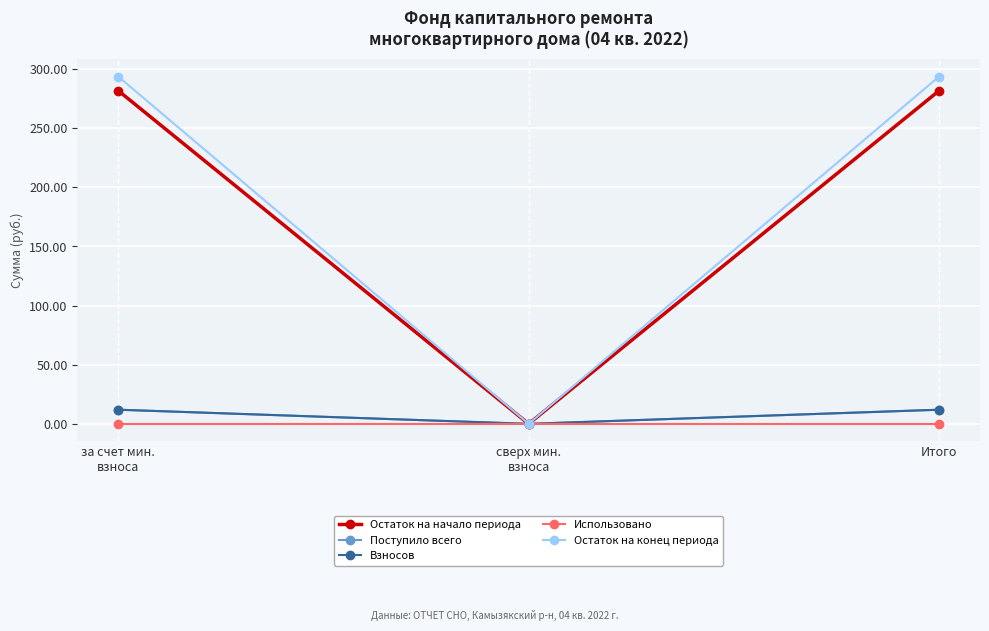

Is this an area chart (filled region under the line)?

No